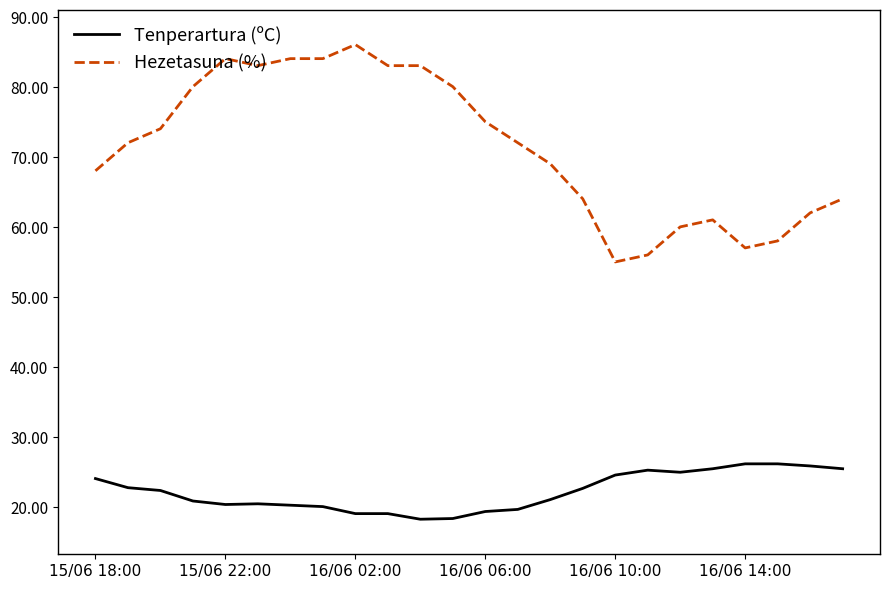

What is the difference between the maximum and minimum values in the Hezetasuna (%) series?

31.0